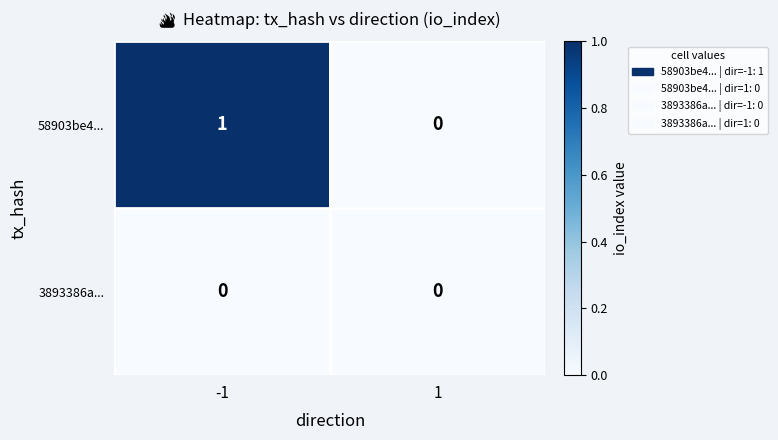

How many values in the 58903be4... series are below 1?

1